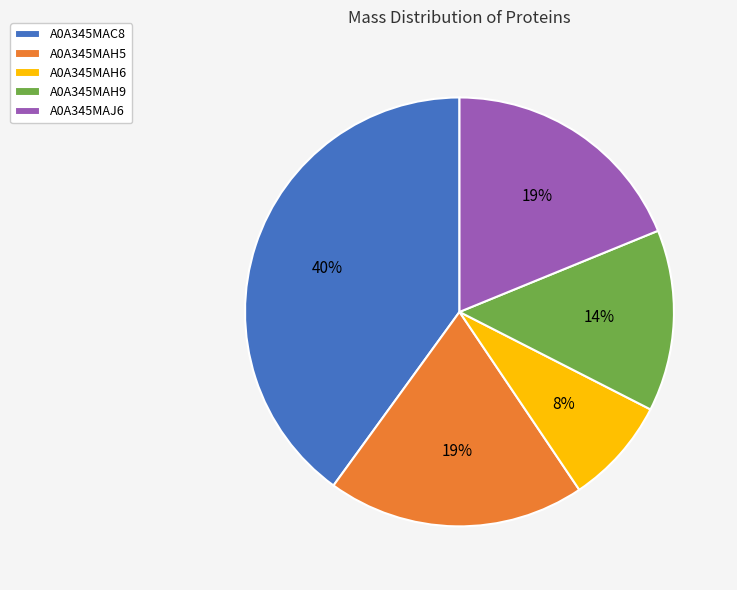

How many segments does this pie chart have?

5